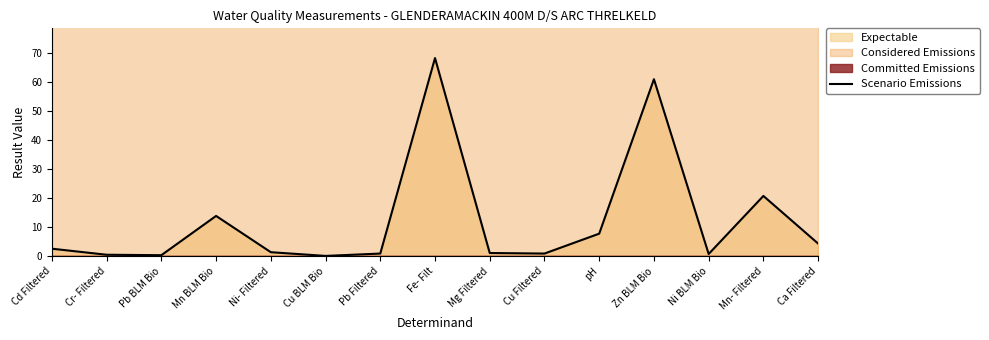

What is the label of the 4th point from the right?

Zn BLM Bio